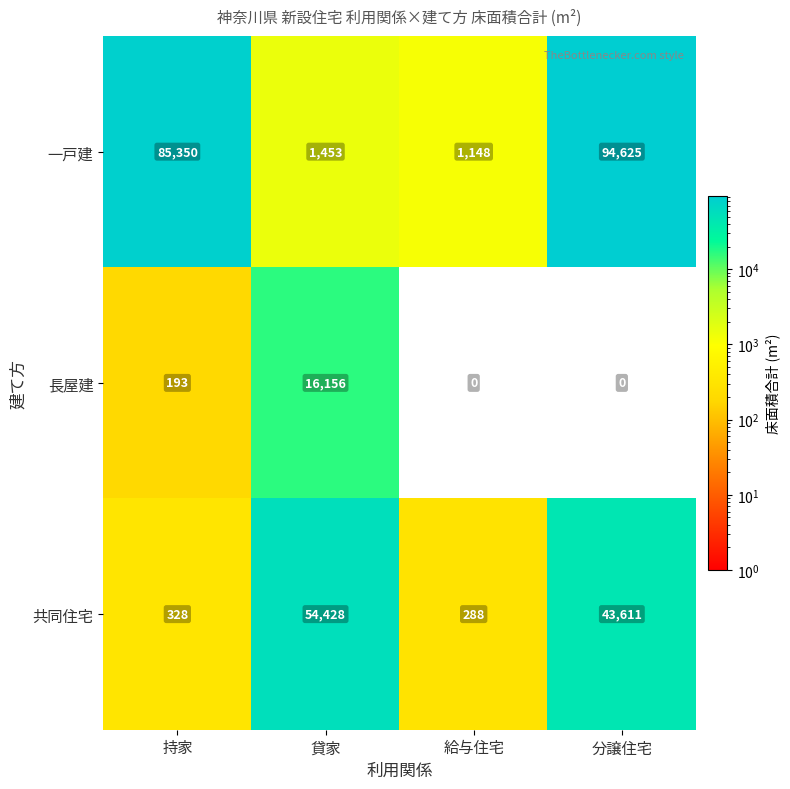

What is the spread (max minus min) of values at 貸家?

52975